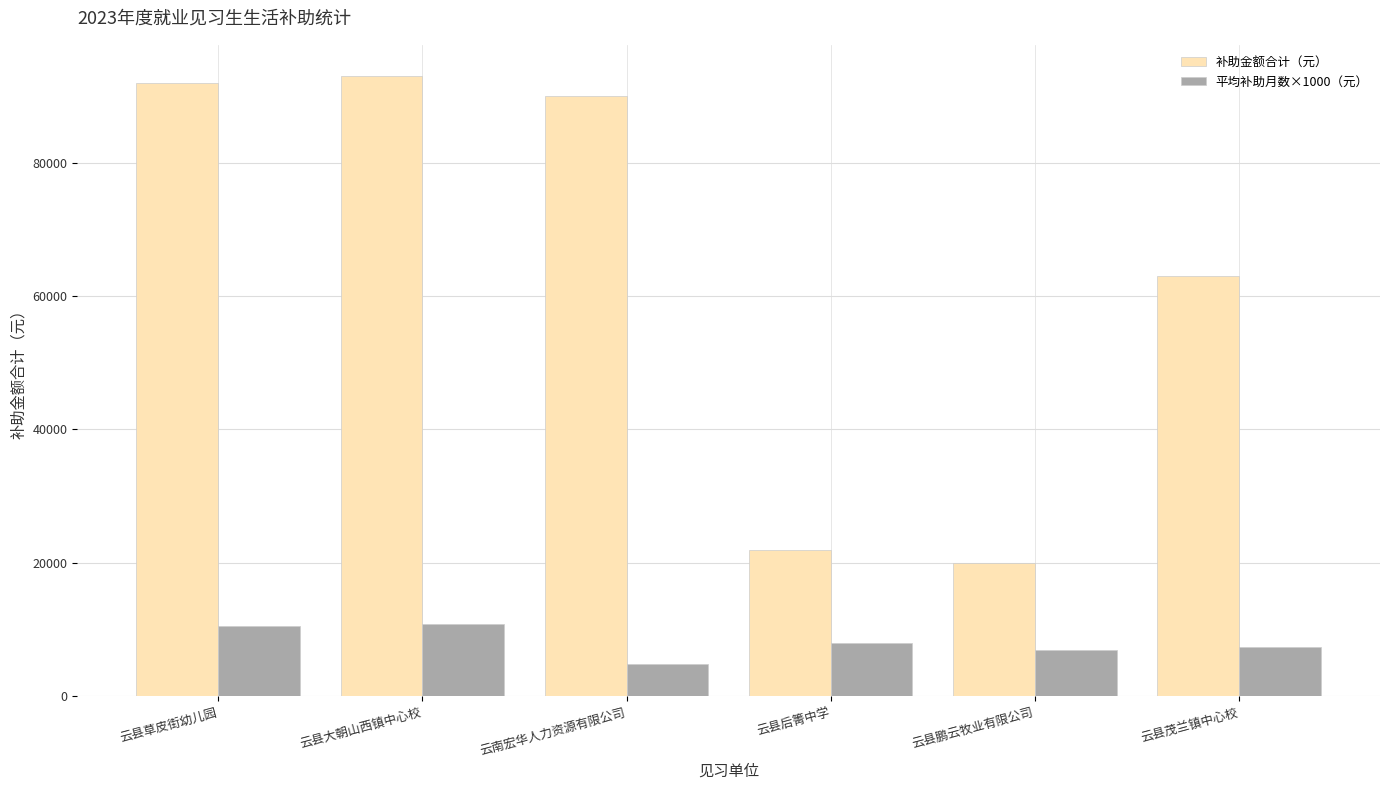

Which series has the widest spread of values?

补助金额合计（元）